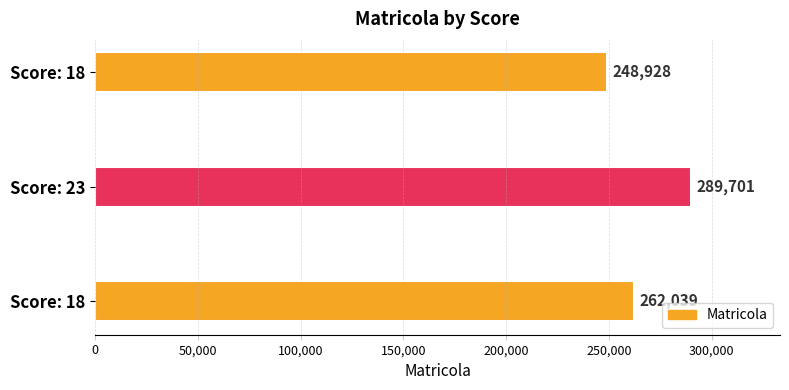

How many bars are there in total?

3